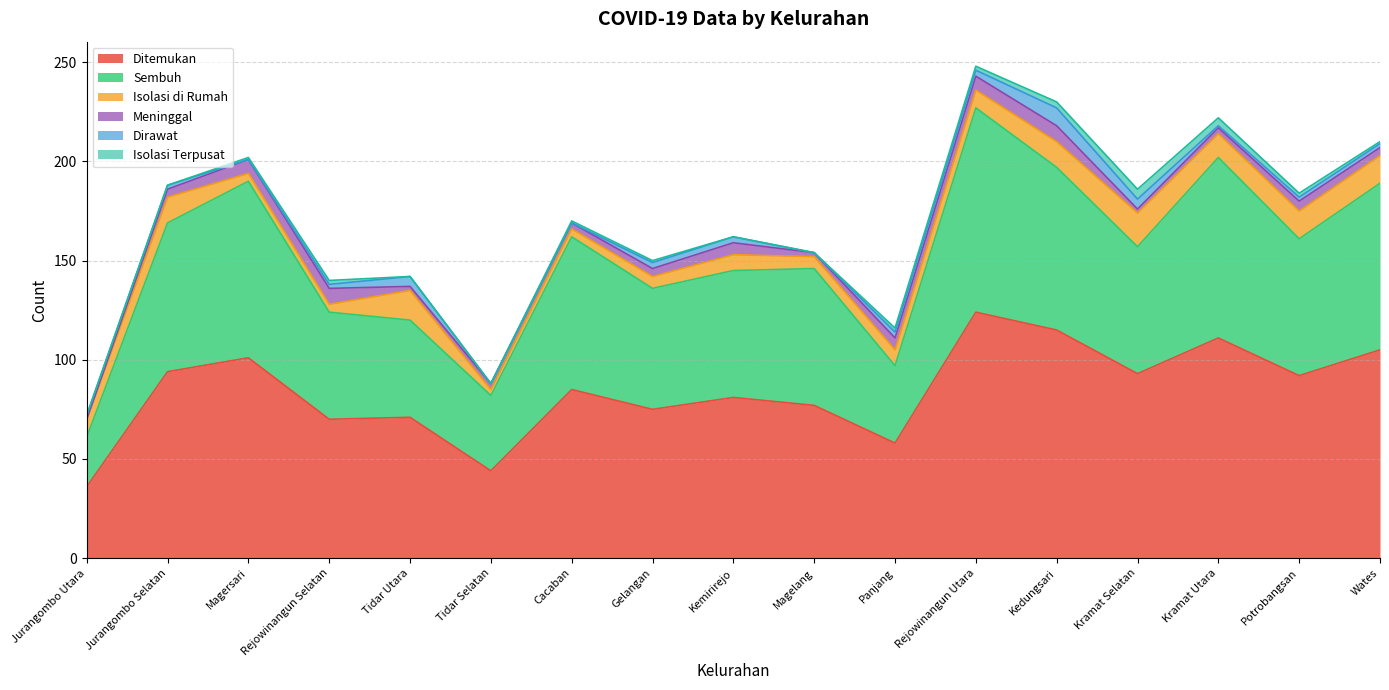

At which label does Sembuh first exceed 69?

Jurangombo Selatan